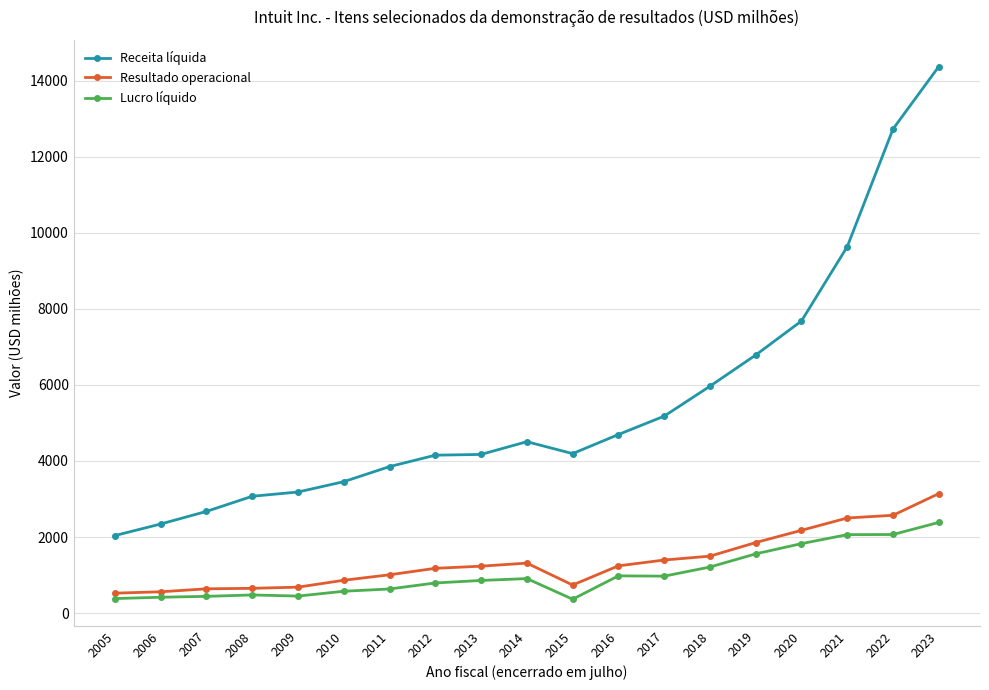

At 2023, list the series in order from smallest to largest.

Lucro líquido, Resultado operacional, Receita líquida